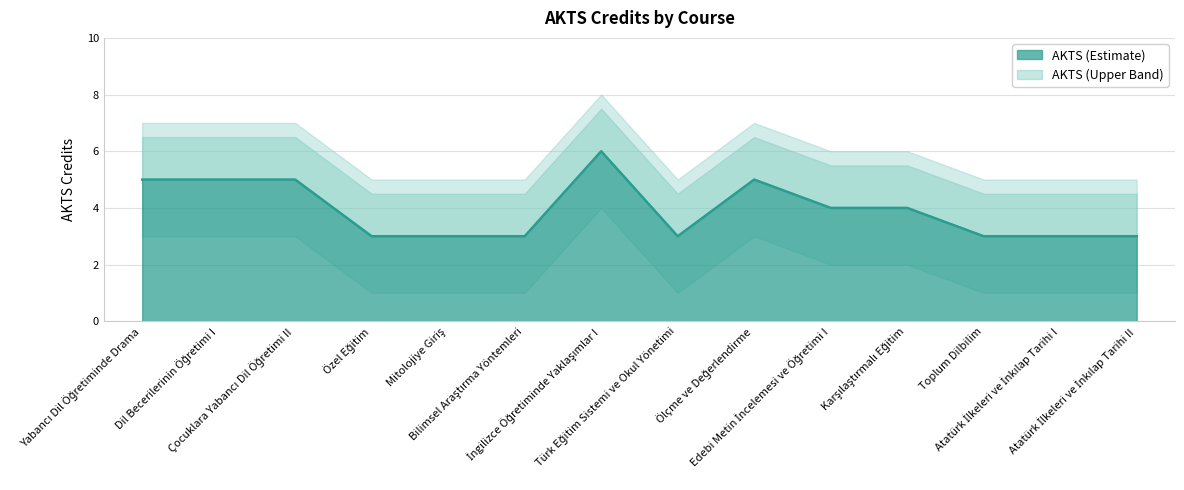

What is the average value?

4